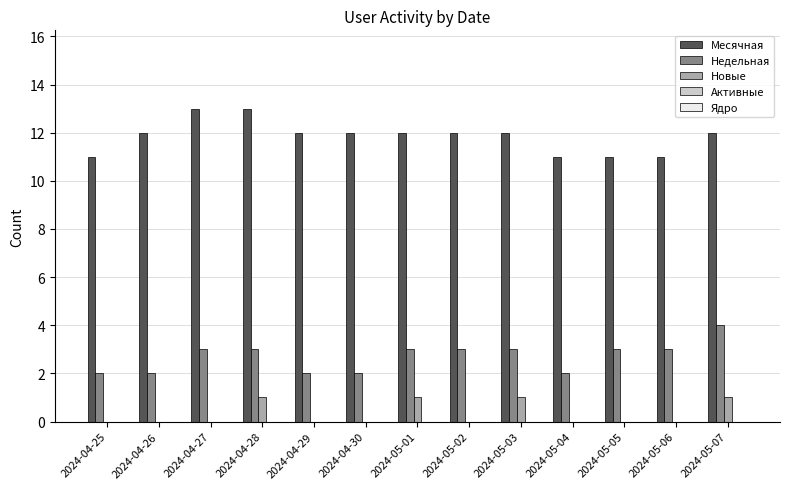

True or false: Недельная has a value of 1 at 2024-05-07.

False